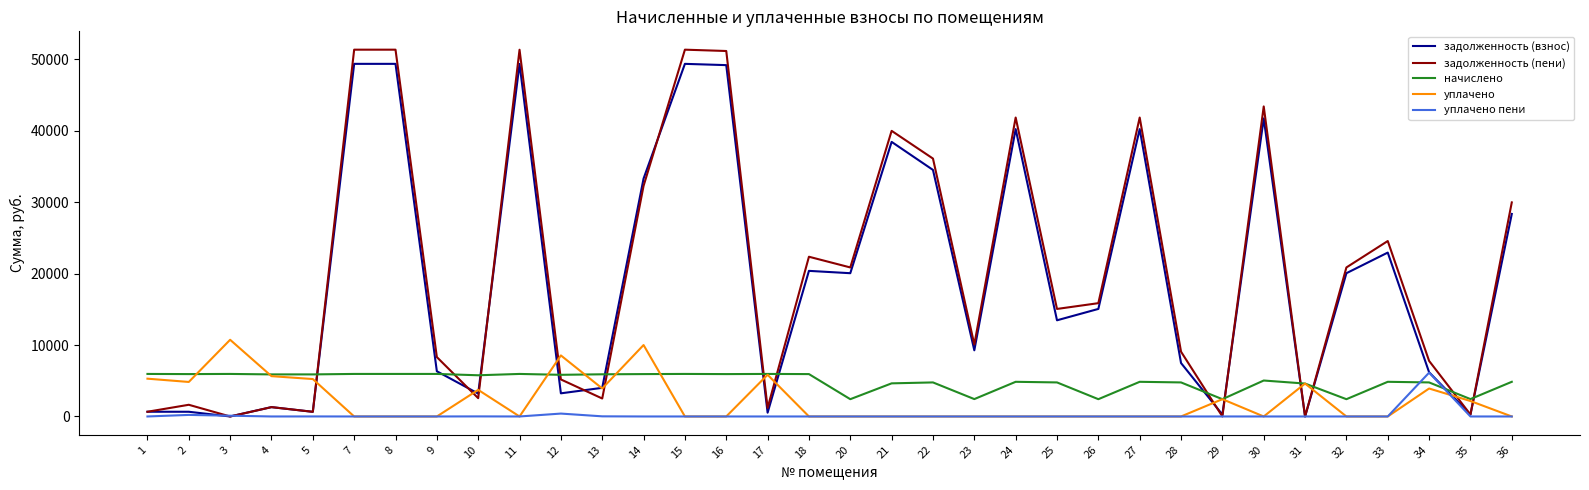

Which series changed the most between 5 and 8?

задолженность (пени)